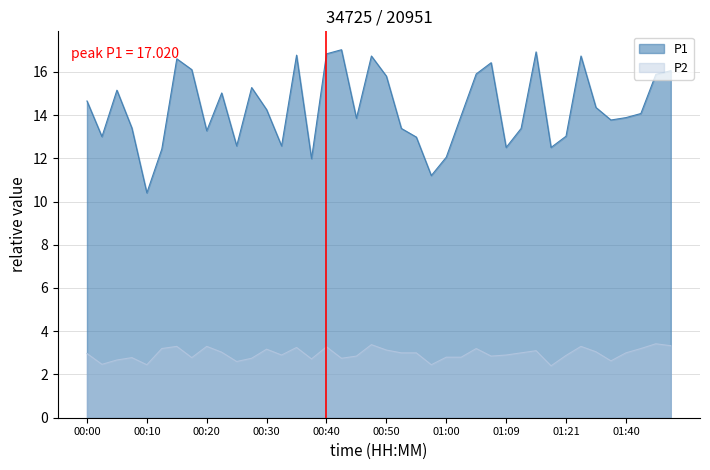

True or false: P1 and P2 intersect in this chart.

False